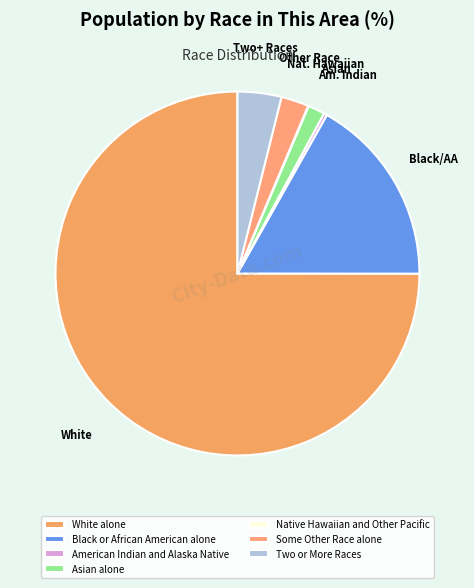

To the nearest percent, what percentage of the pie is Black or African American alone?

17%